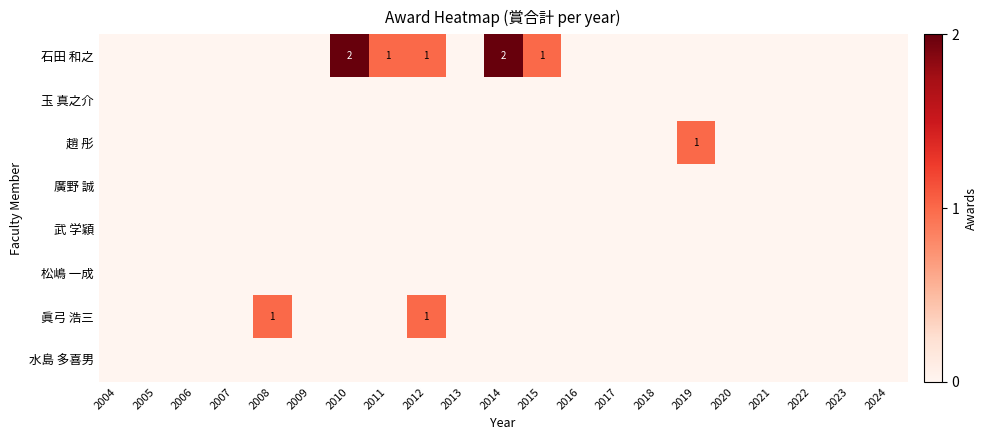

At how many categories does at least one series exceed 0?

7